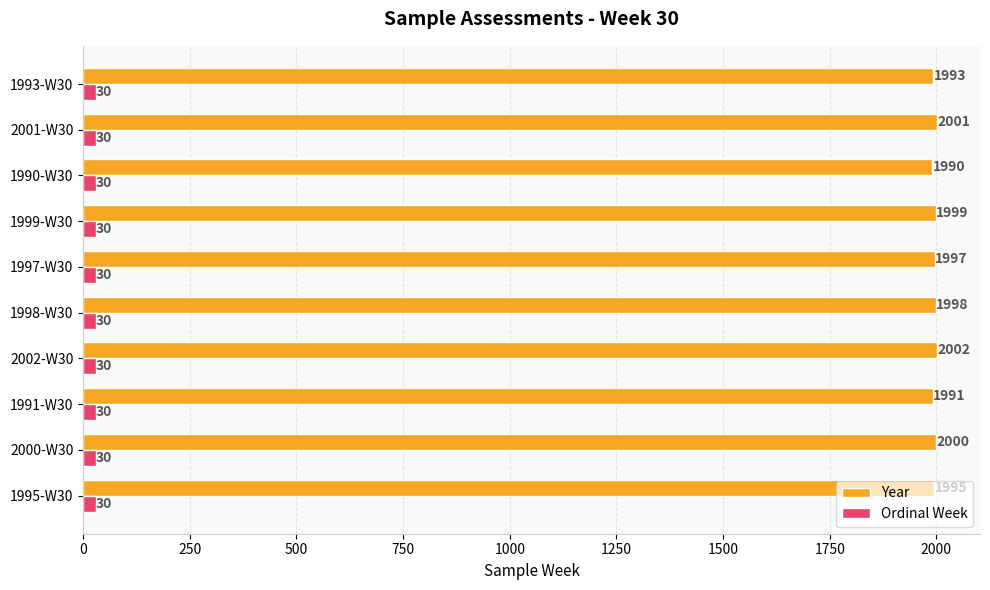

Which category has the highest value in the Year series?

2002-W30